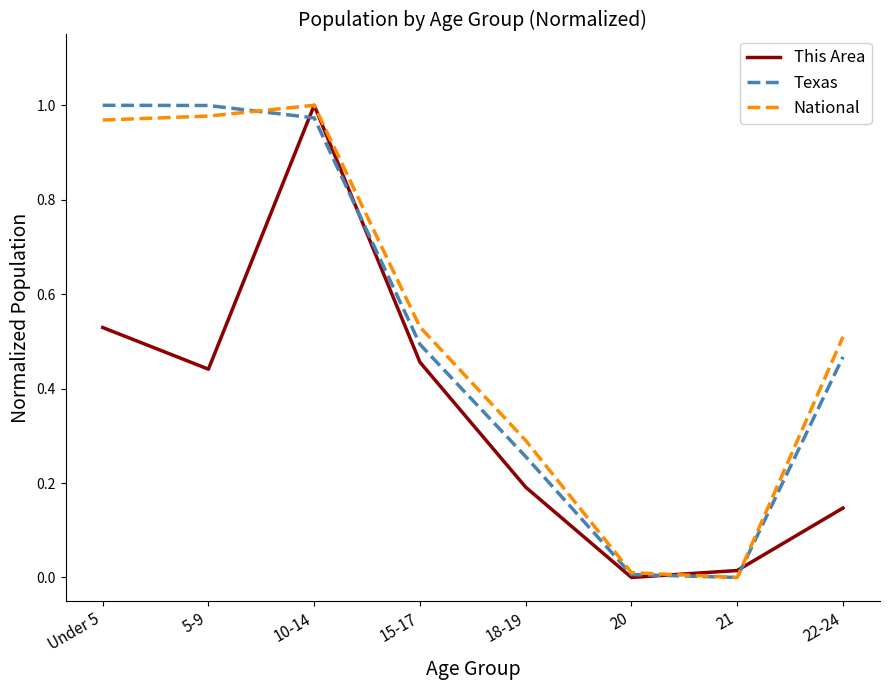

The value of Texas at 15-17 is 0.5. True or false?

True